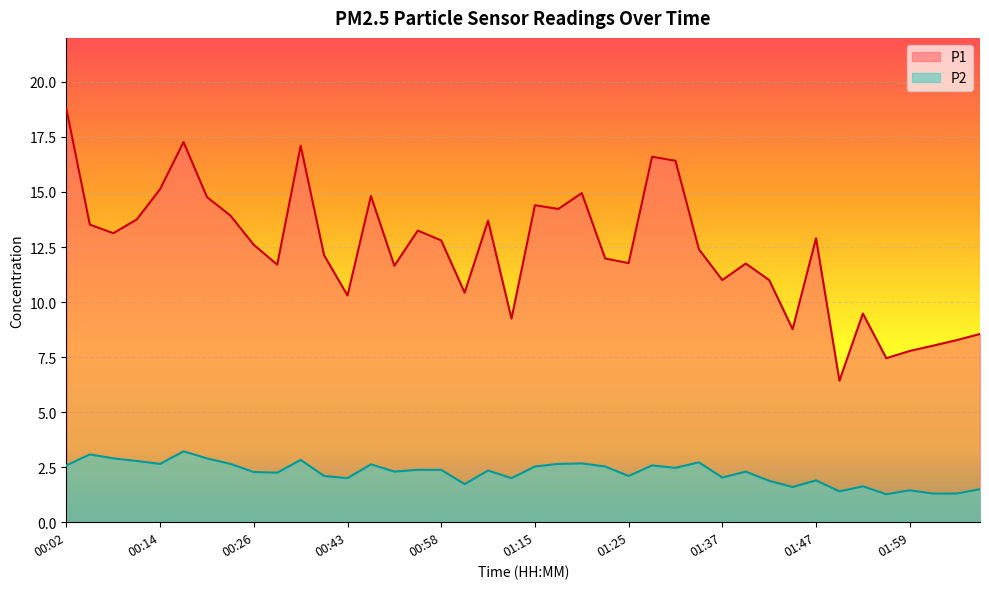

How many values in the P1 series are below 12?

18